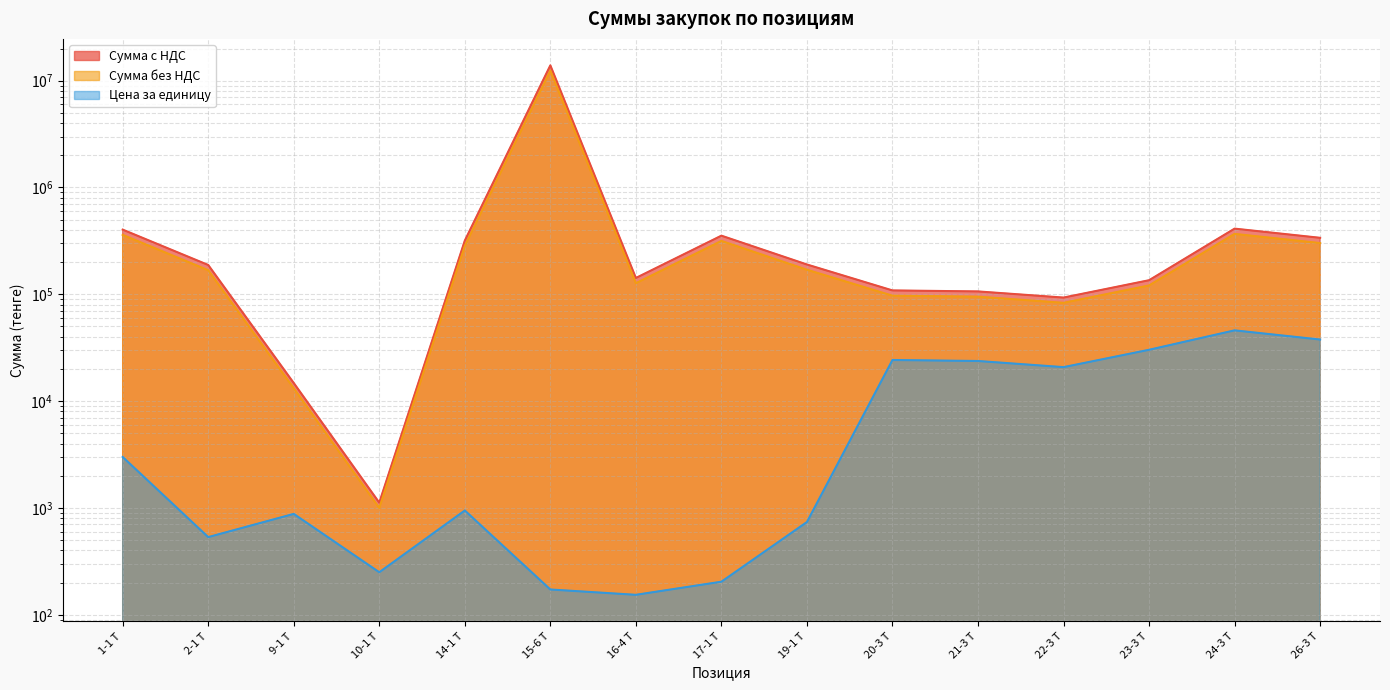

Where is Сумма без НДС nearest to the value 6955922?

24-3 Т